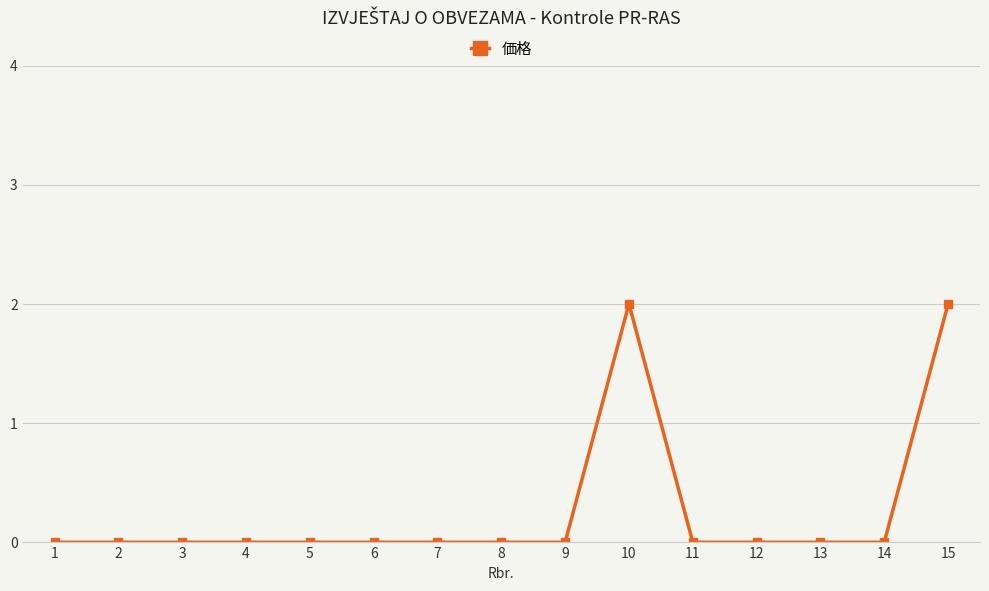

Count the number of data series in this chart.

1